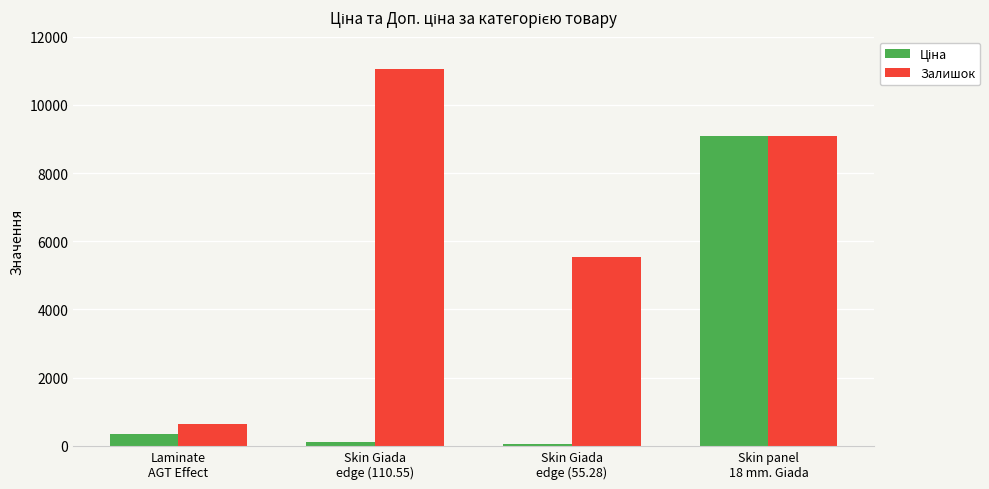

Which series has the largest total across all categories?

Залишок